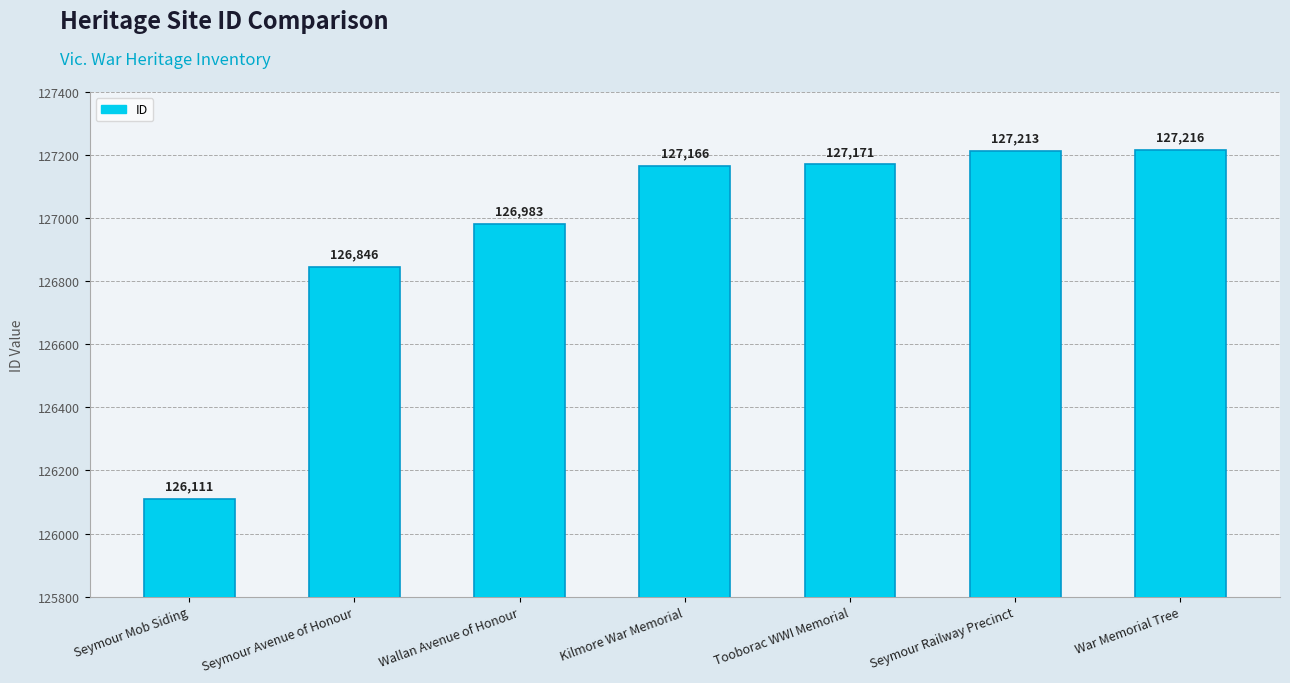

Rank the categories by value from highest to lowest.

War Memorial Tree, Seymour Railway Precinct, Tooborac WWI Memorial, Kilmore War Memorial, Wallan Avenue of Honour, Seymour Avenue of Honour, Seymour Mob Siding